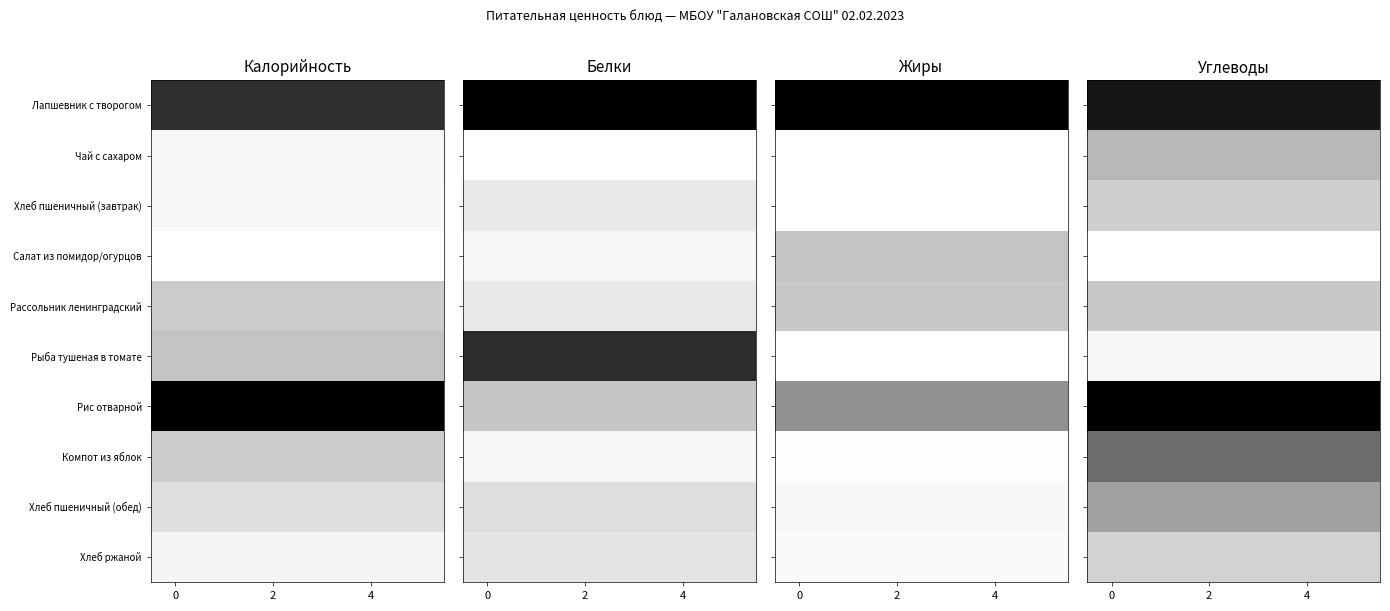

Which series has the widest spread of values?

Лапшевник с творогом